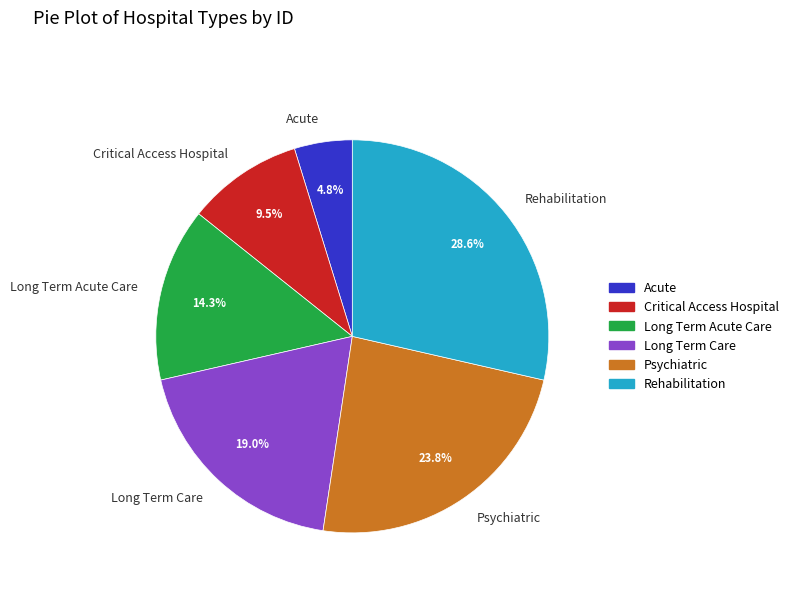

Do Psychiatric and Critical Access Hospital together represent more than half of the pie?

No